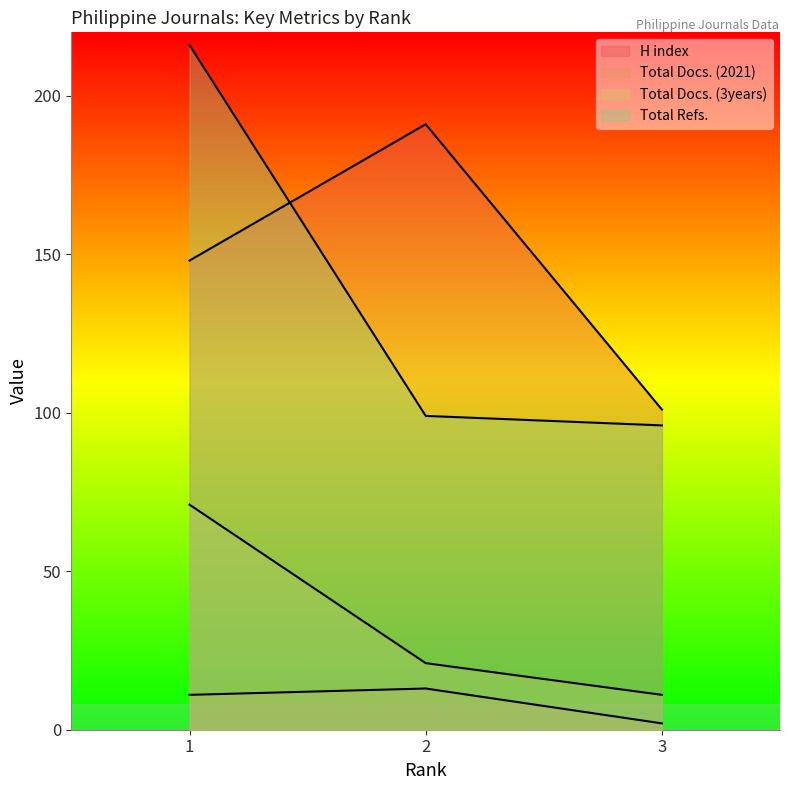

Read the Total Refs. value at 3, to the nearest 50.

100